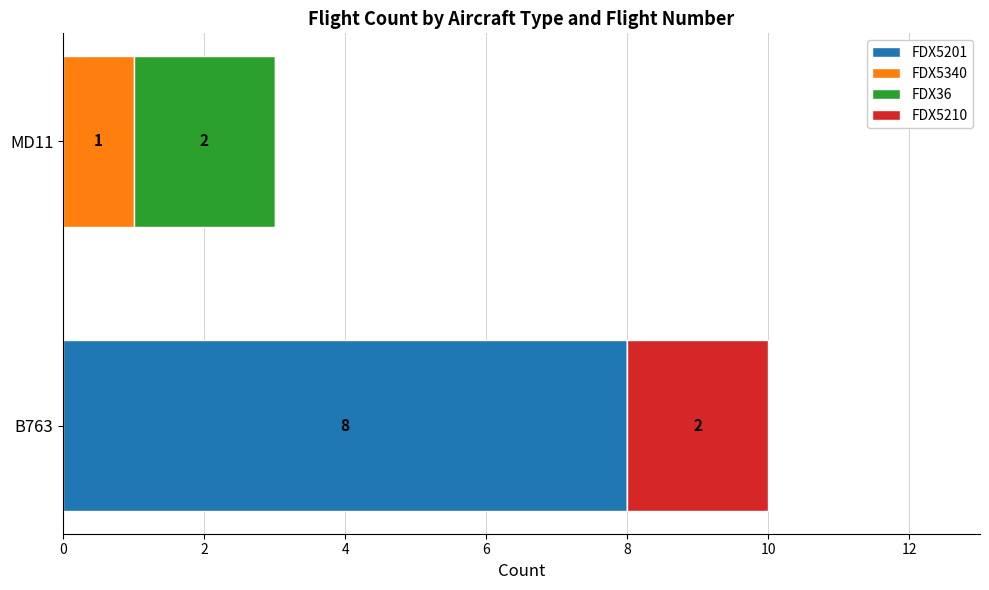

True or false: FDX5201 has a value of -4 at MD11.

False